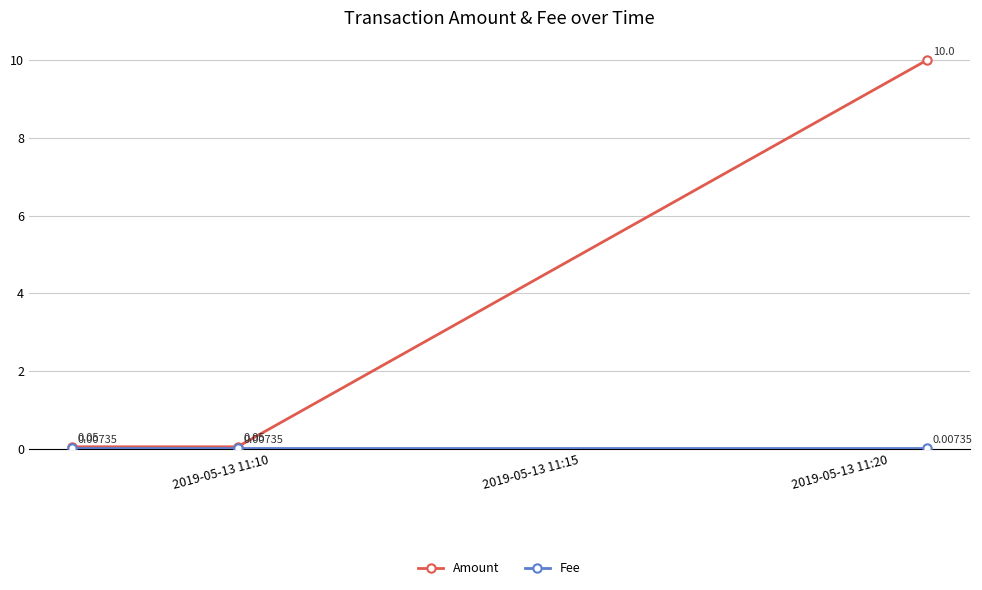

Which series has the widest spread of values?

Amount